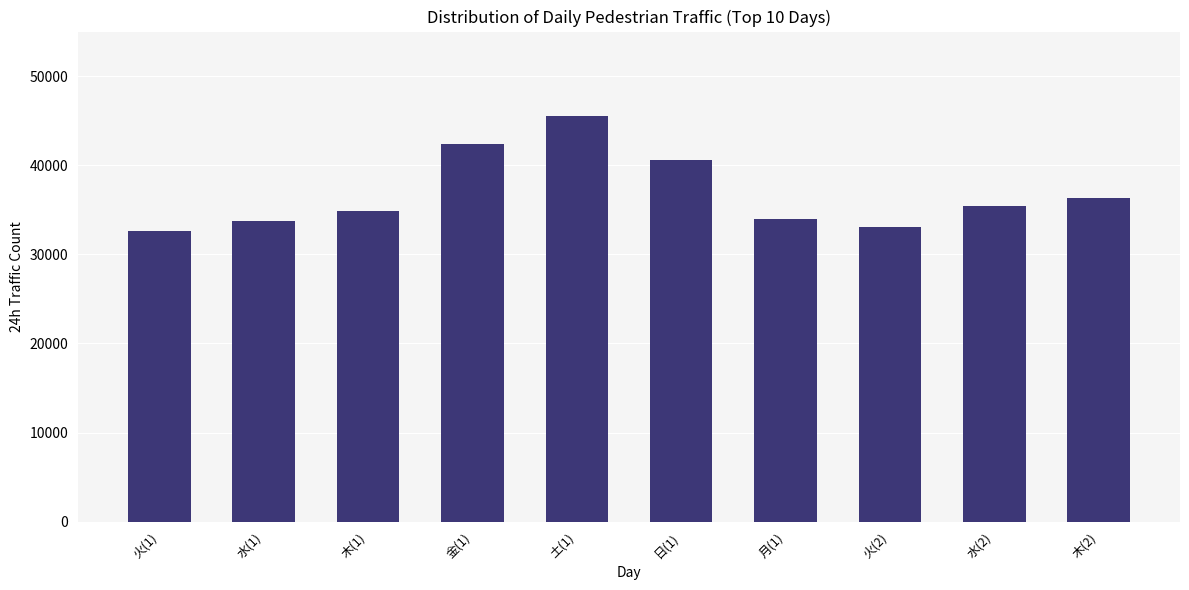

The value at 金(1) is 42337. True or false?

True